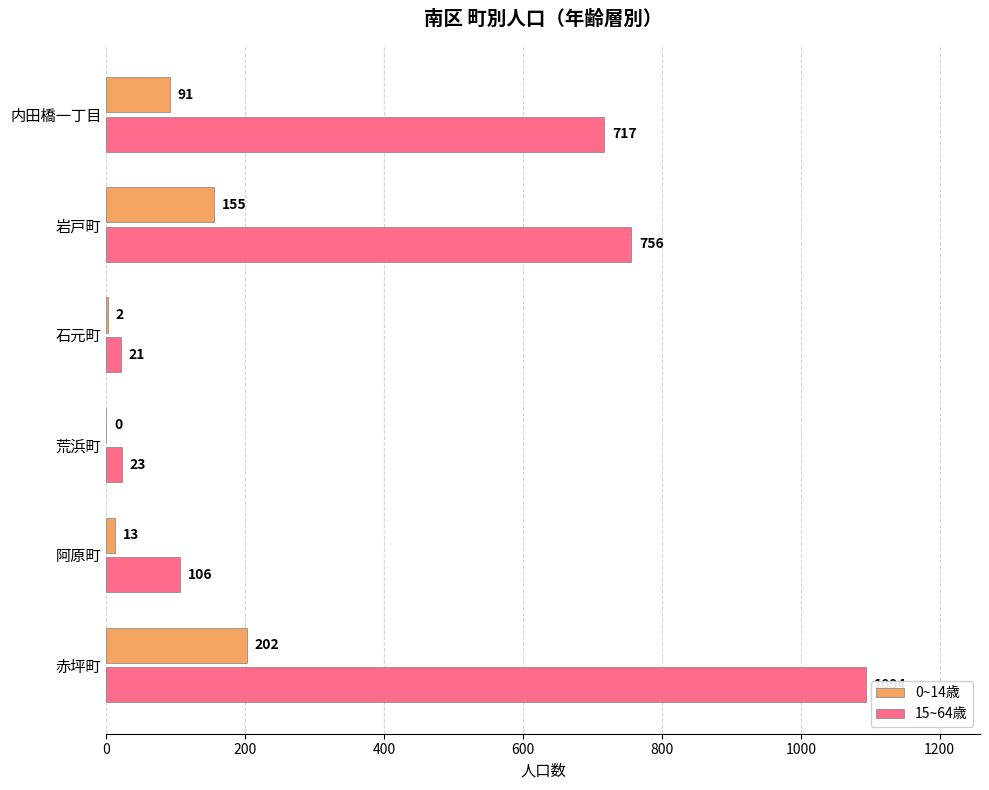

What value does the 15~64歳 series have at 岩戸町?

756